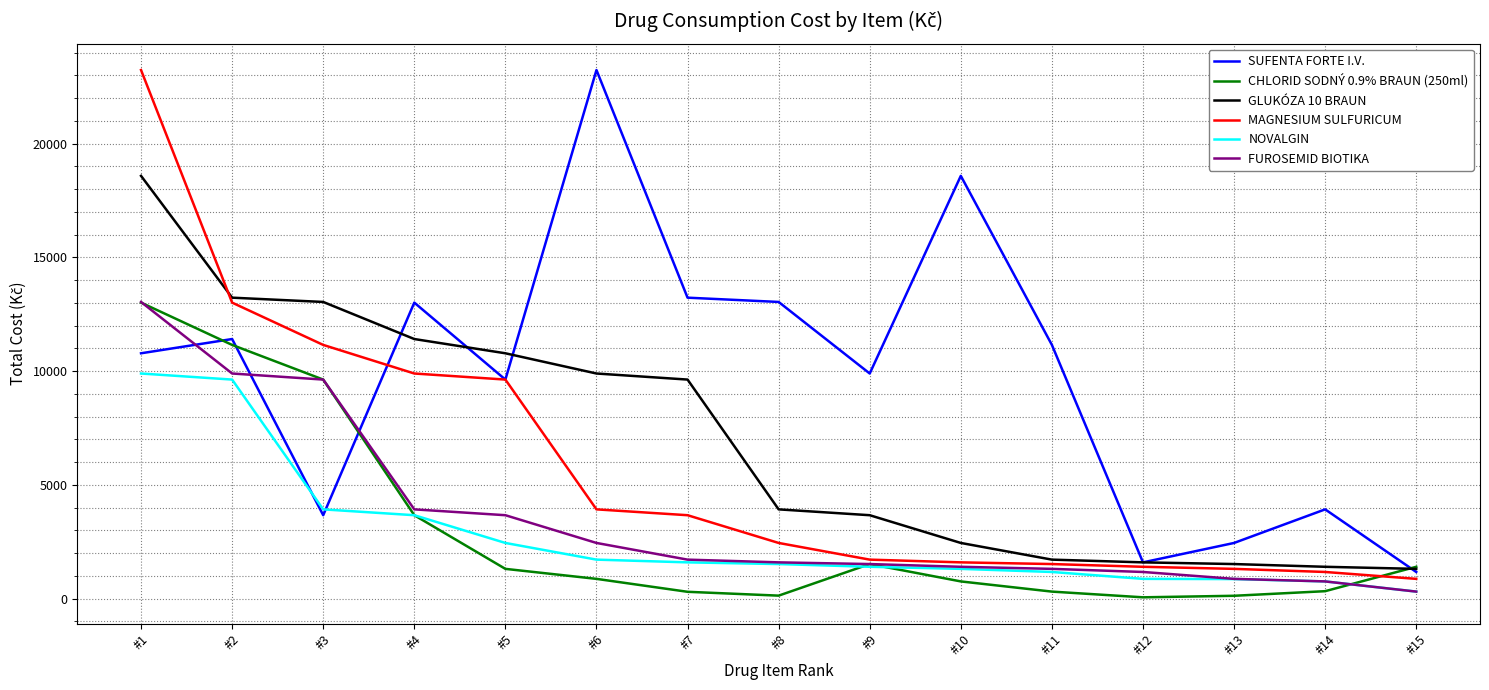

Read the GLUKÓZA 10 BRAUN value at #1.

18584.8